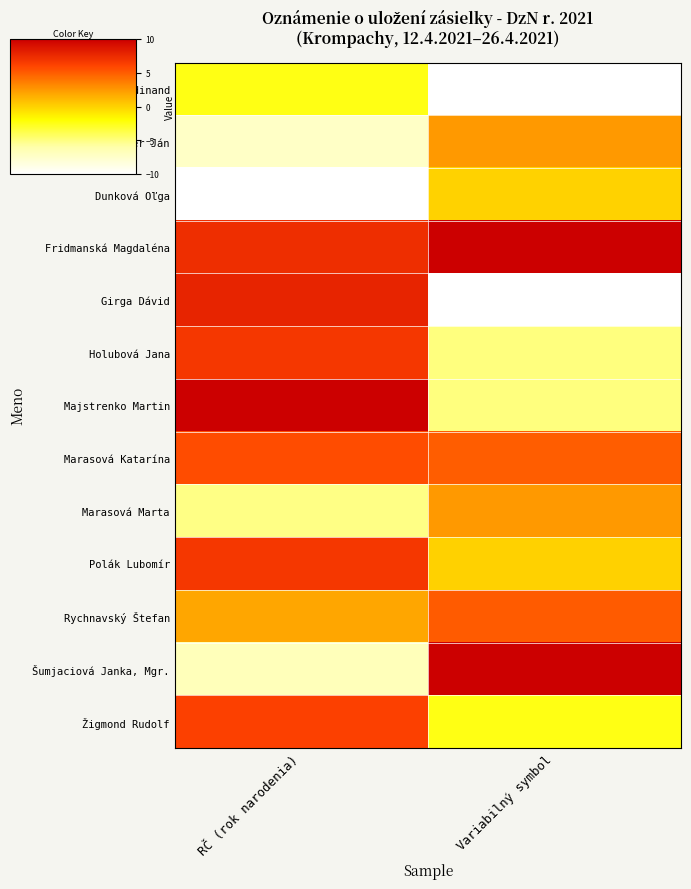

What is the total value across all series at RČ (rok narodenia)?

20.8